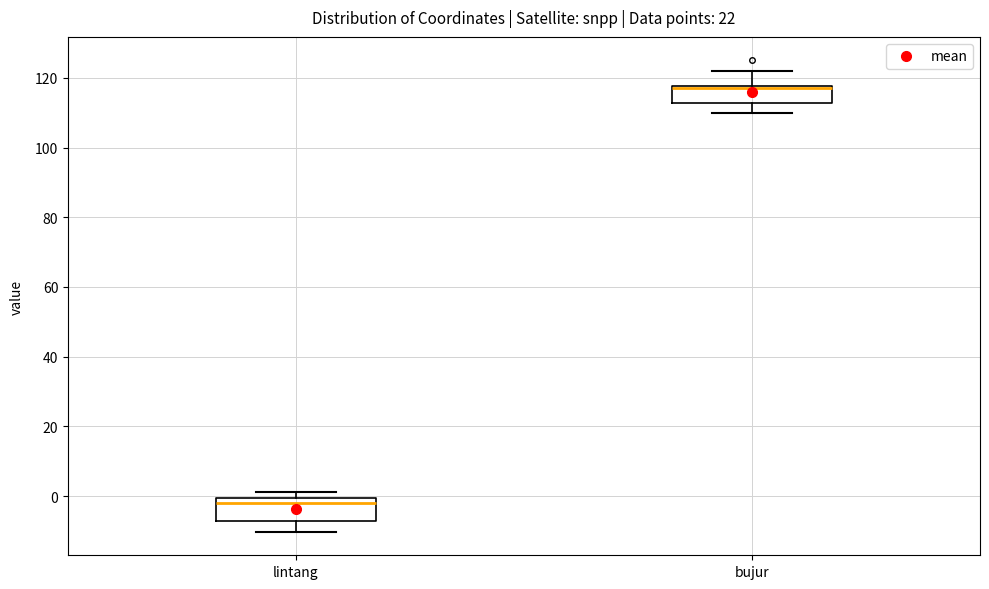

Reading left to right, transcribe this box plot: for each box, give where its median line is, the range the box spans, and where its two whiskers end, as read against the y-axis. The values are not printed on the chart, so give them approximately, as read against the axis.

lintang: median -2, box -8 to 0, whiskers -10 to 2
bujur: median 116, box 112 to 118, whiskers 110 to 122